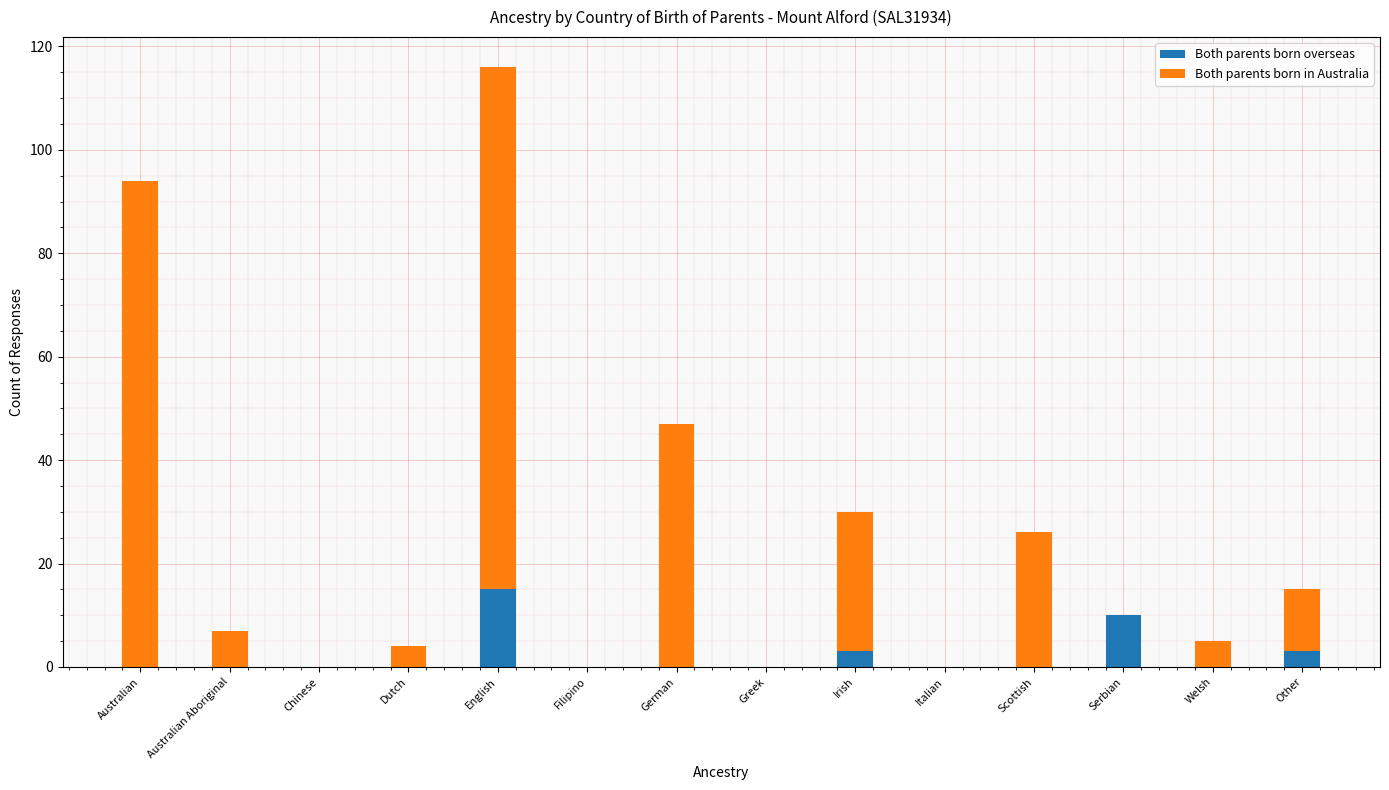

What is the total value across all series at Dutch?

4